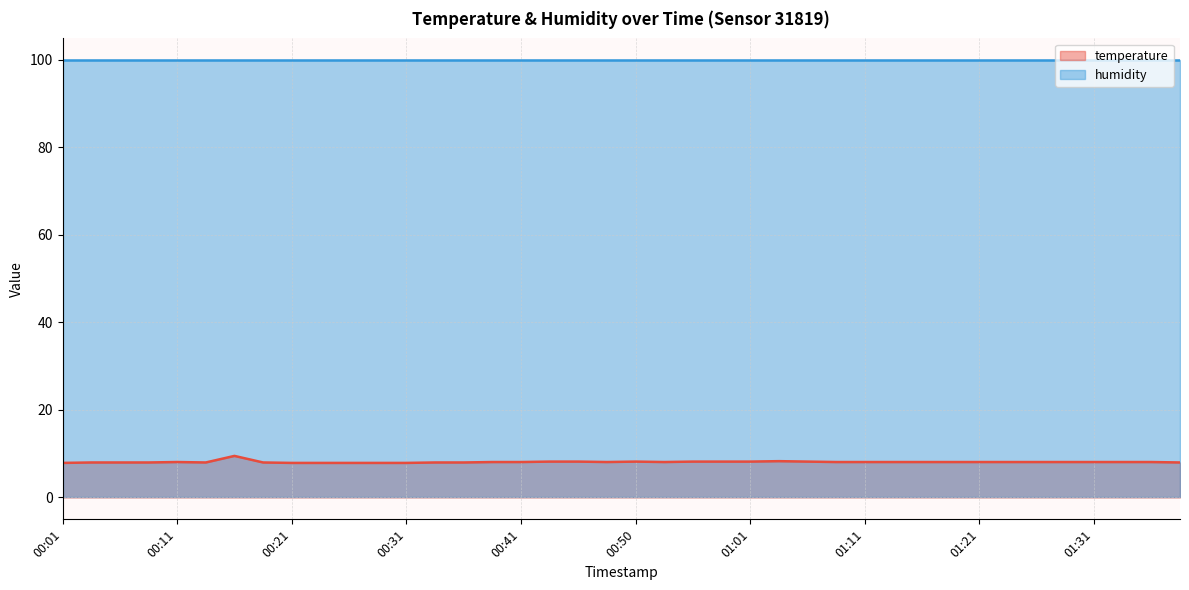

Rank the categories by value from lowest to highest.

00:01, 00:21, 00:23, 00:26, 00:28, 00:31, 00:03, 00:06, 00:08, 00:13, 00:18, 00:33, 00:36, 01:39, 00:11, 00:38, 00:41, 00:48, 00:53, 01:08, 01:11, 01:13, 01:16, 01:19, 01:21, 01:24, 01:26, 01:29, 01:31, 01:34, 01:36, 00:43, 00:46, 00:50, 00:56, 00:58, 01:01, 01:06, 01:03, 00:16